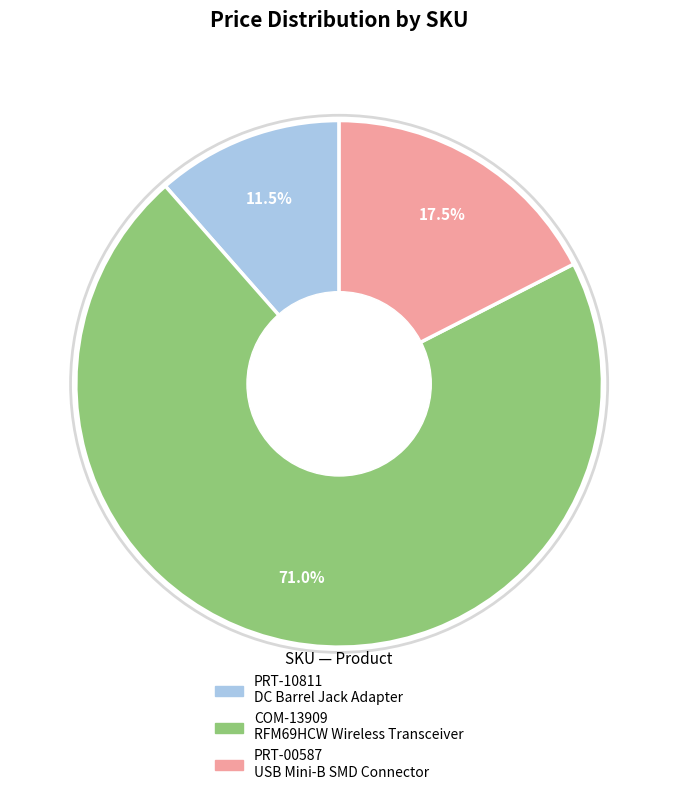

What is the majority slice?

COM-13909